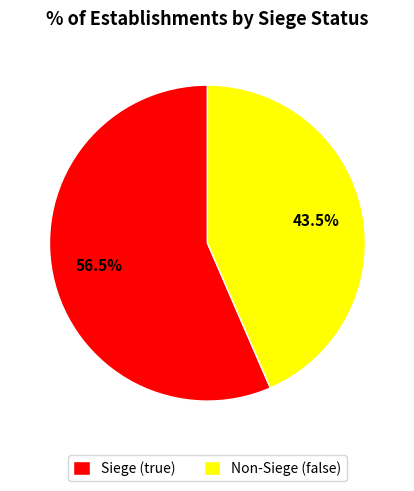

Does any single category account for the majority?

Yes